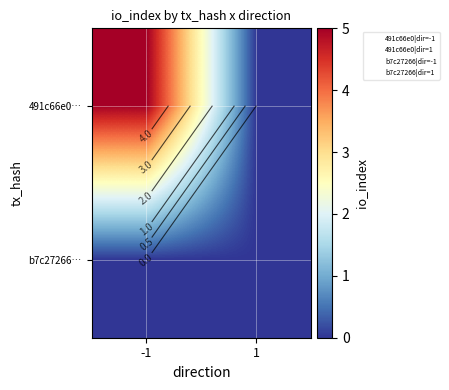

Where is 491c66e0… nearest to the value 2?

1